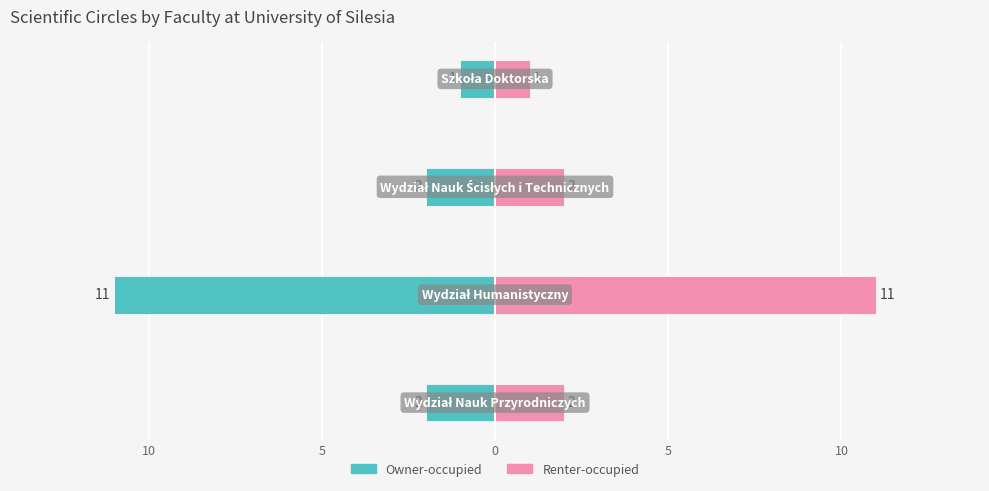

Reading left to right, list all the values displayed in this chart.

Owner-occupied: -2	-11	-2	-1
Renter-occupied: 2	11	2	1